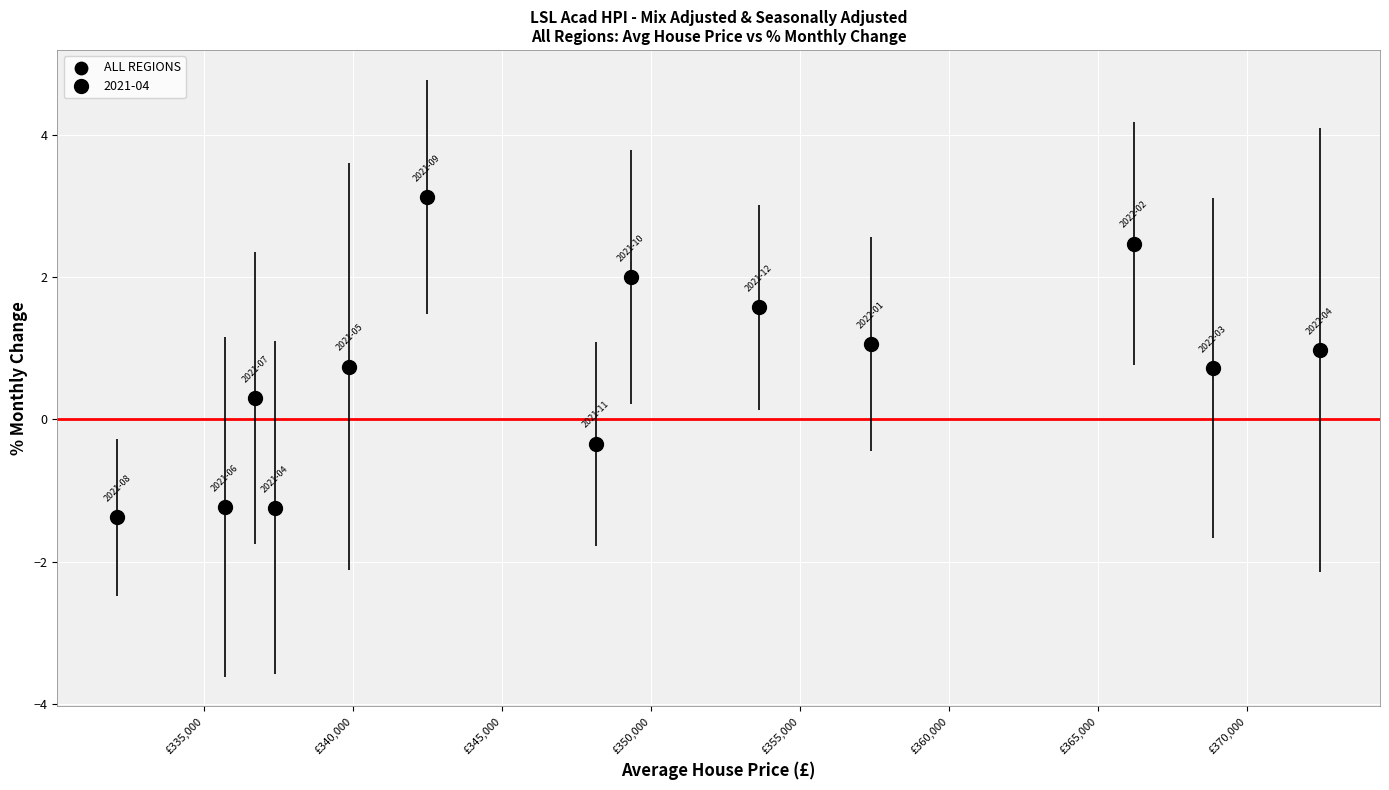

What is the range of Y values (max minus min)?

4.5